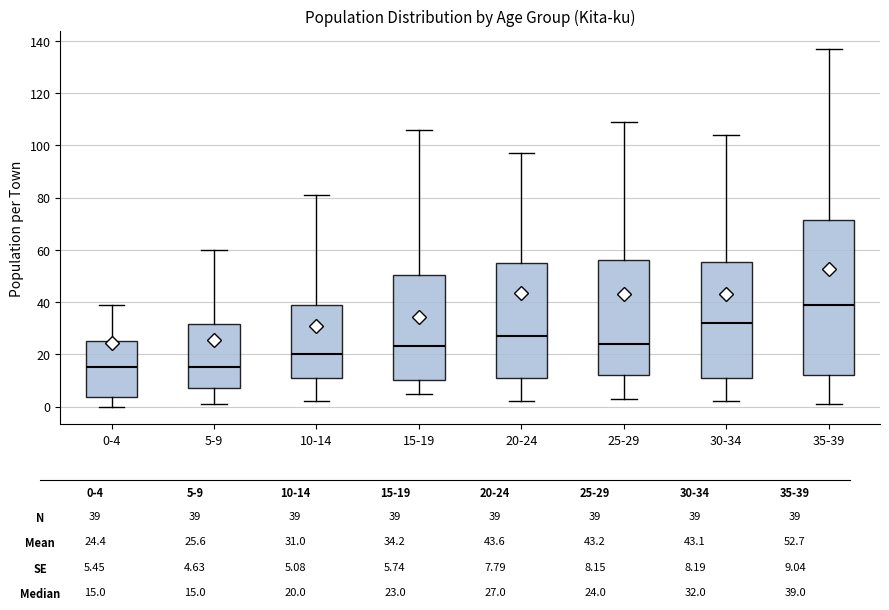

Reading left to right, read every box against the y-axis: the position of its median line, the range the box covers, and the ends of its whiskers. The values are not printed on the chart, so give them approximately, as read against the axis.

0-4: median 16, box 4 to 26, whiskers 0 to 40
5-9: median 16, box 8 to 32, whiskers 2 to 60
10-14: median 20, box 12 to 40, whiskers 2 to 82
15-19: median 24, box 10 to 50, whiskers 6 to 106
20-24: median 28, box 12 to 56, whiskers 2 to 98
25-29: median 24, box 12 to 56, whiskers 4 to 110
30-34: median 32, box 12 to 56, whiskers 2 to 104
35-39: median 40, box 12 to 72, whiskers 2 to 138